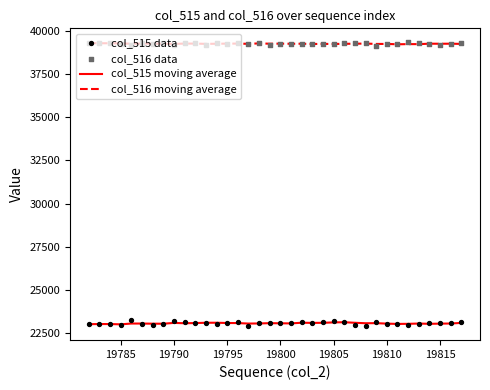

Which series has the widest spread of Y values?

col_515 data